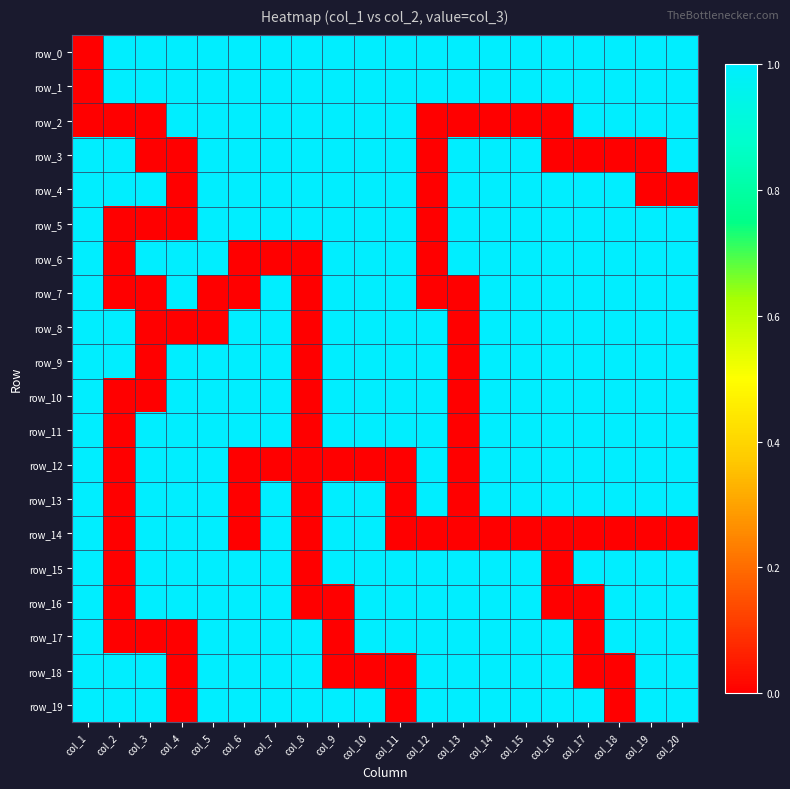

Which series changed the most between col_10 and col_16?

row_2